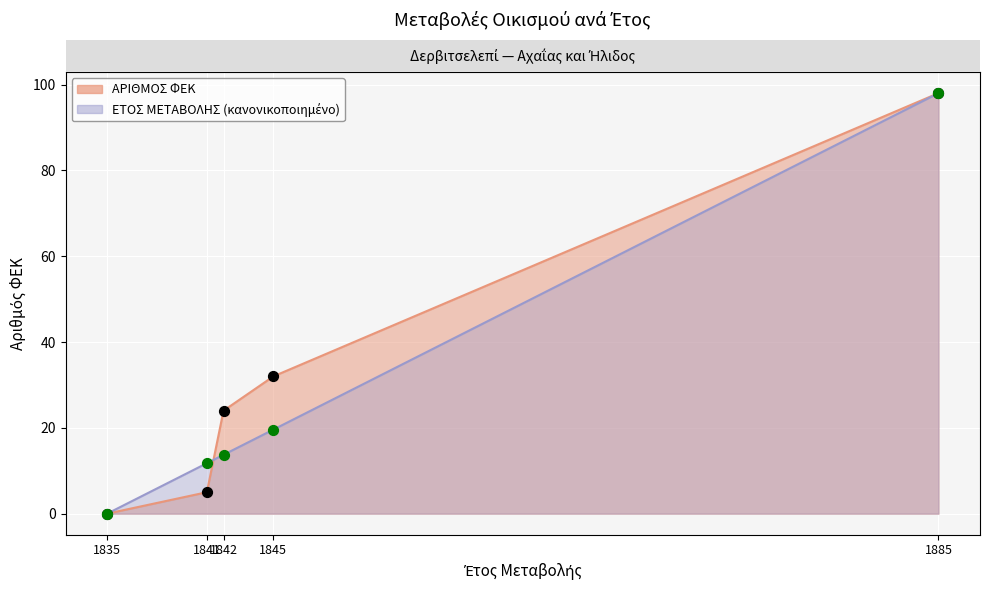

Which series contains the lowest Y value?

ΕΤΟΣ ΜΕΤΑΒΟΛΗΣ